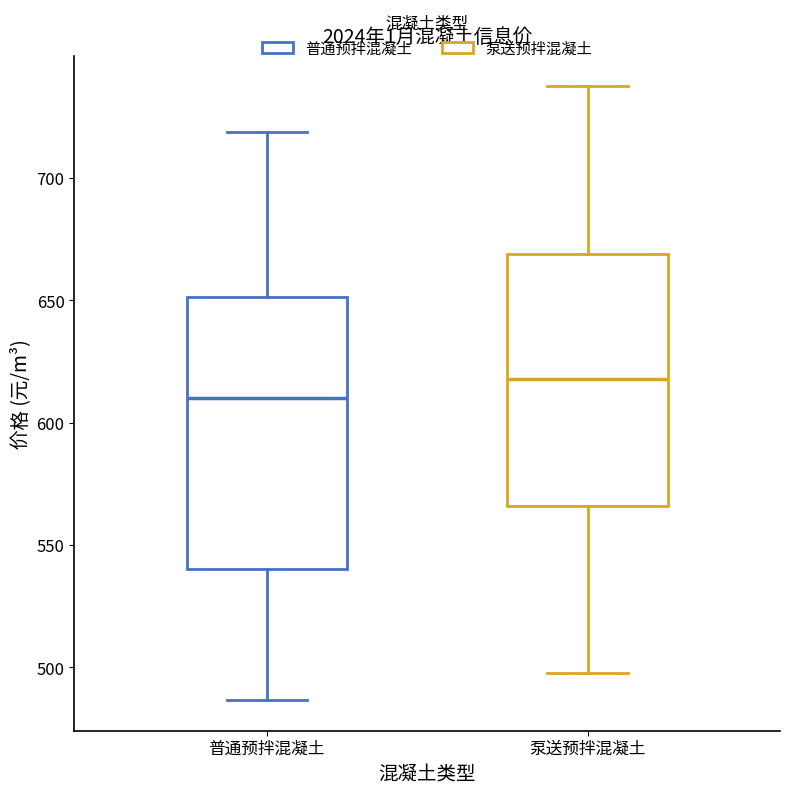

Where does the upper whisker of the box for 泵送预拌混凝土 end on the y-axis? The values are not printed on the chart, so give them approximately, as read against the axis.

735